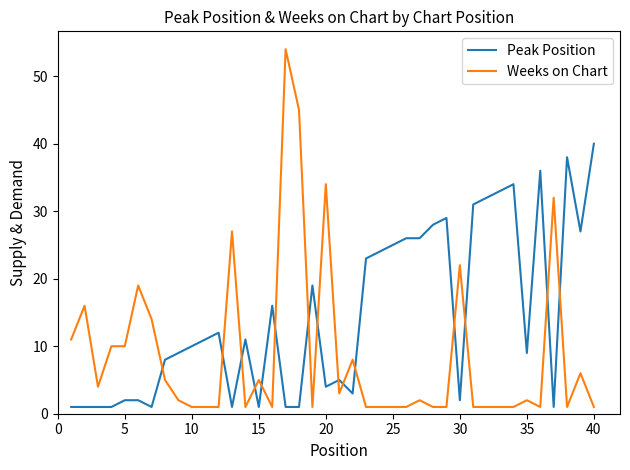

Which series has the largest total across all categories?

Peak Position